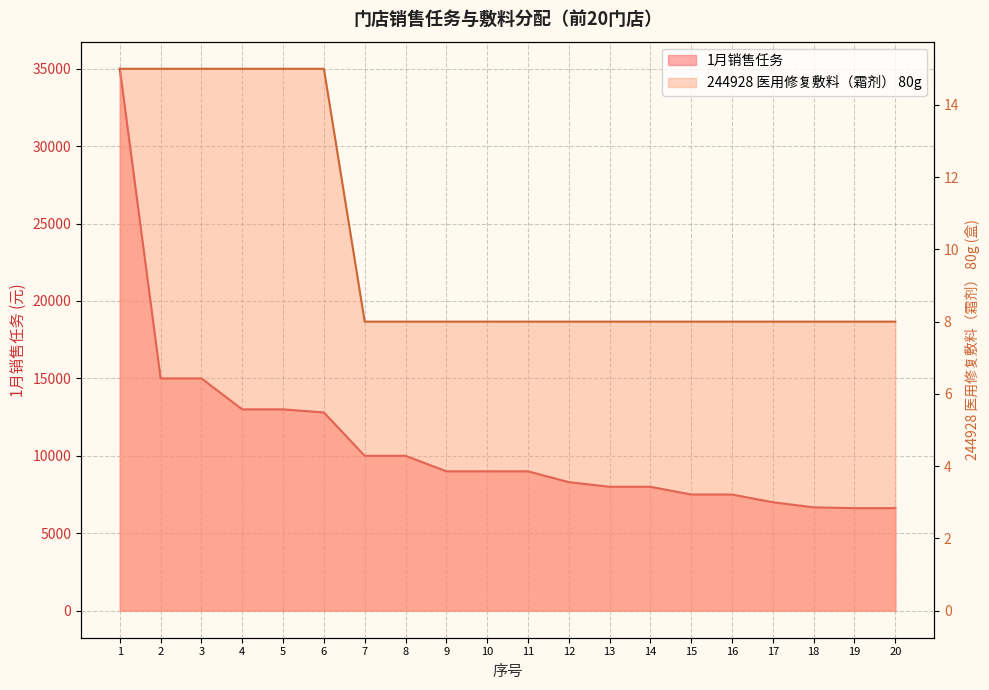

What is the average value of the 244928 医用修复敷料（霜剂） 80g series?

10